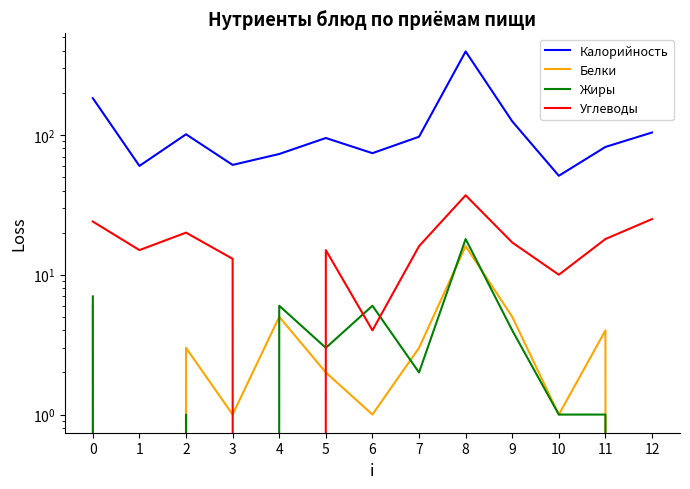

Which series changed the most between 7 and 8?

Калорийность